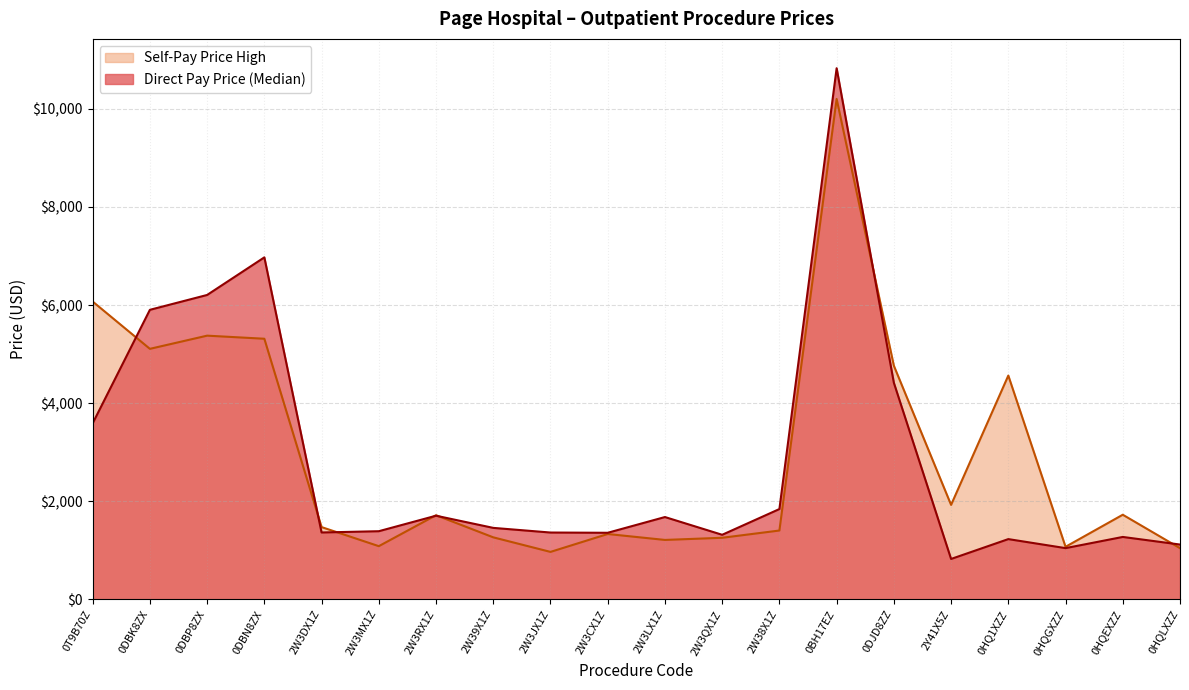

At which label does Self-Pay Price High first exceed 1713?

0T9B70Z